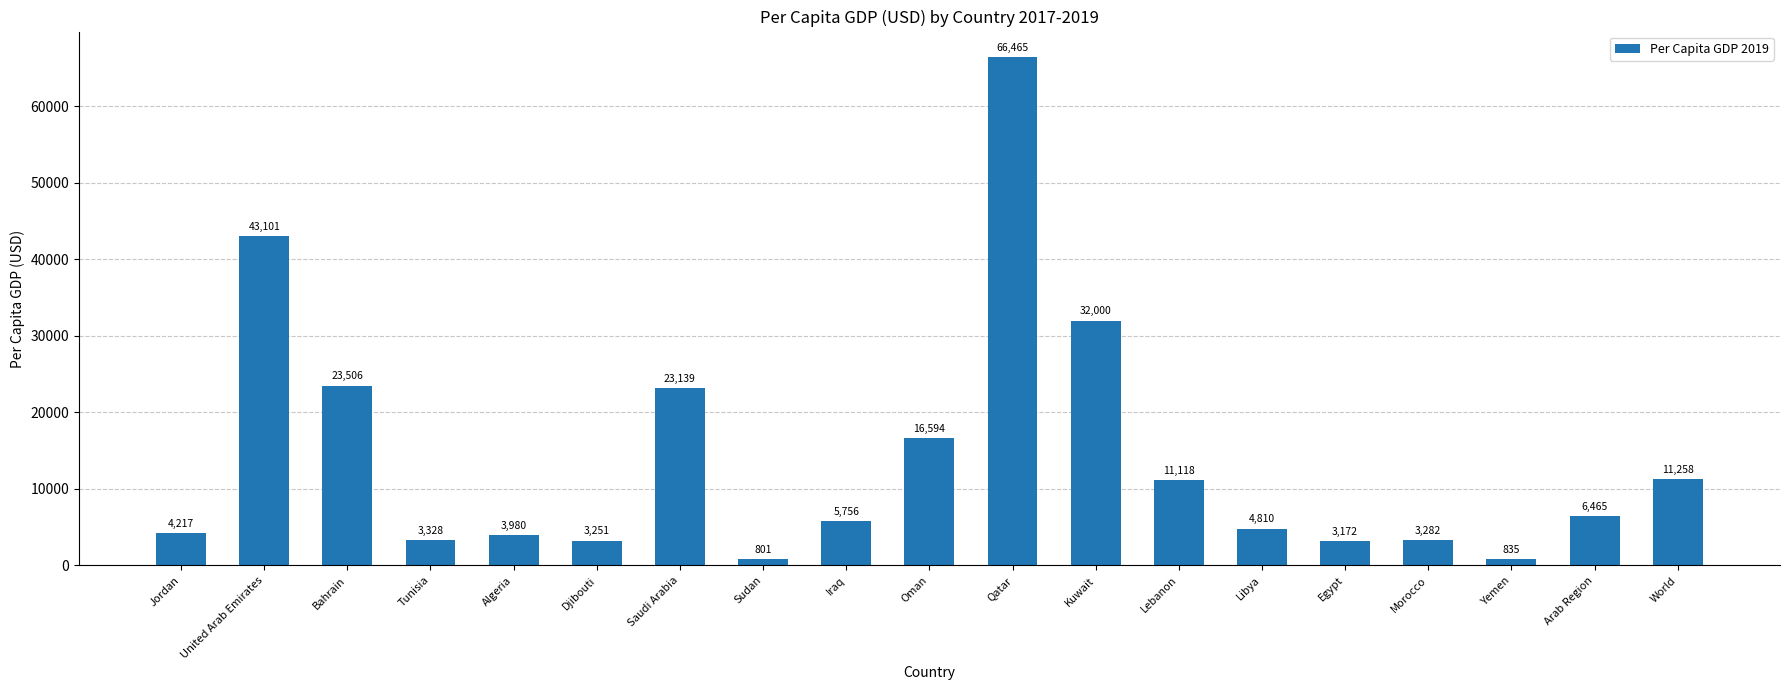

What is the label of the 8th bar from the right?

Kuwait